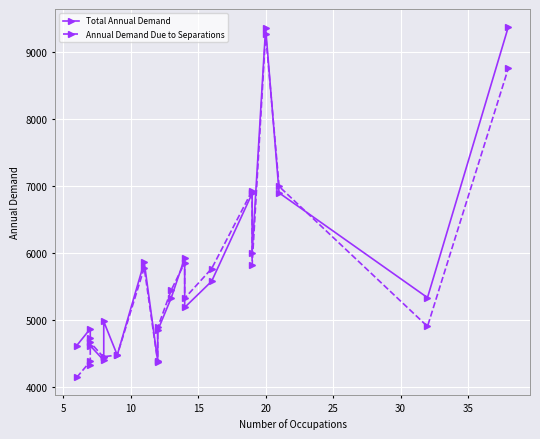

The Total Annual Demand series shows 8424 at 15. True or false?

False